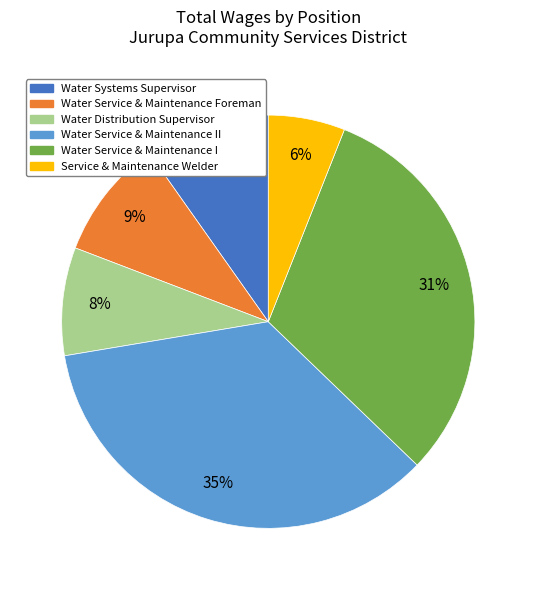

Is there a majority slice in this chart?

No